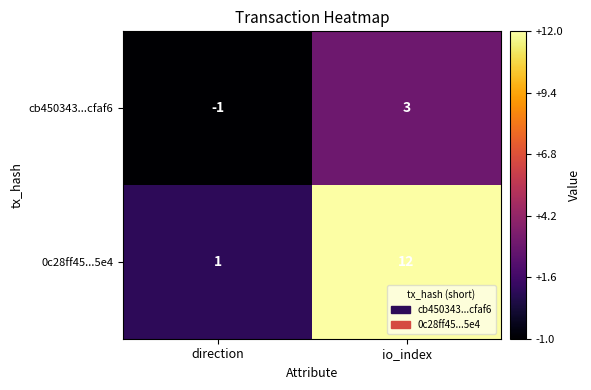

What is the spread (max minus min) of values at io_index?

9